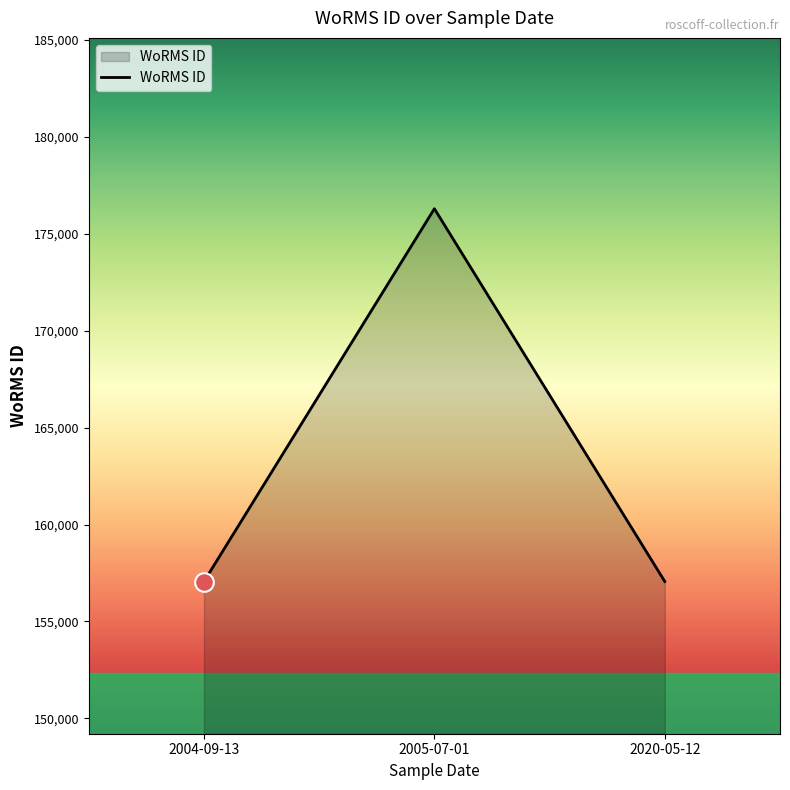

Approximately how many times larger is the value at 2005-07-01 compared to 2004-09-13?

1.1